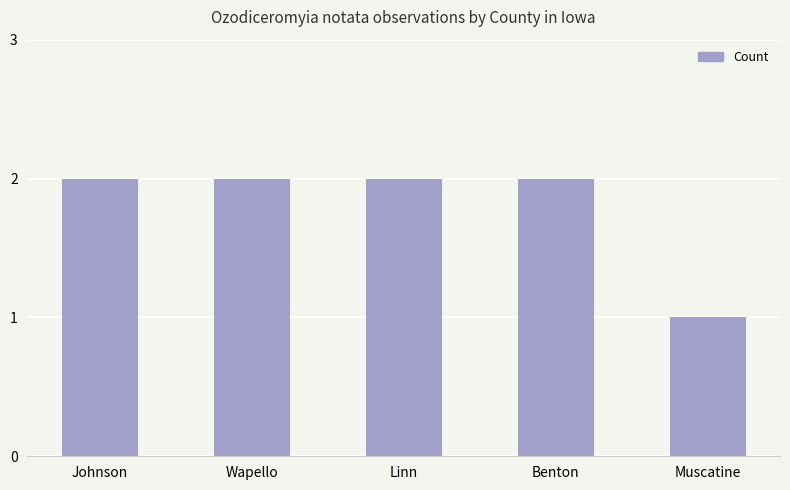

The value at Benton is 4. True or false?

False